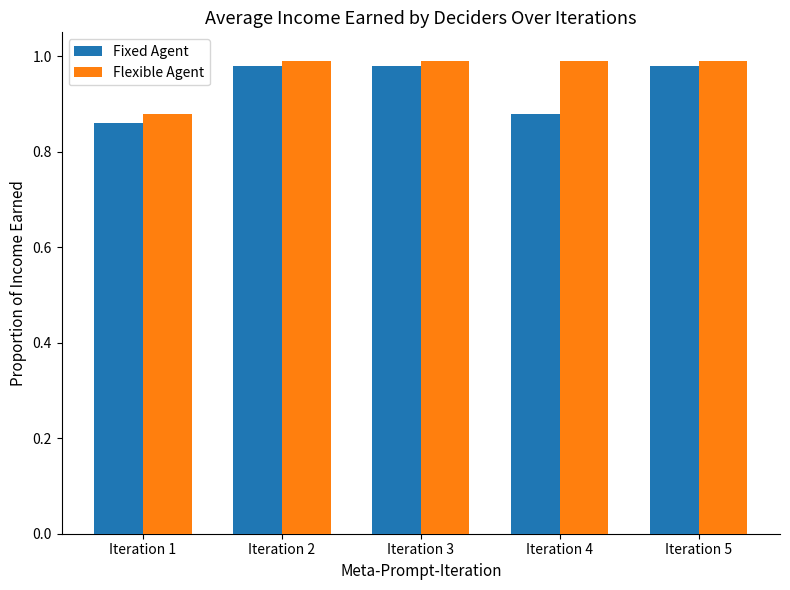

List the series in order of their overall mean, highest first.

Flexible Agent, Fixed Agent